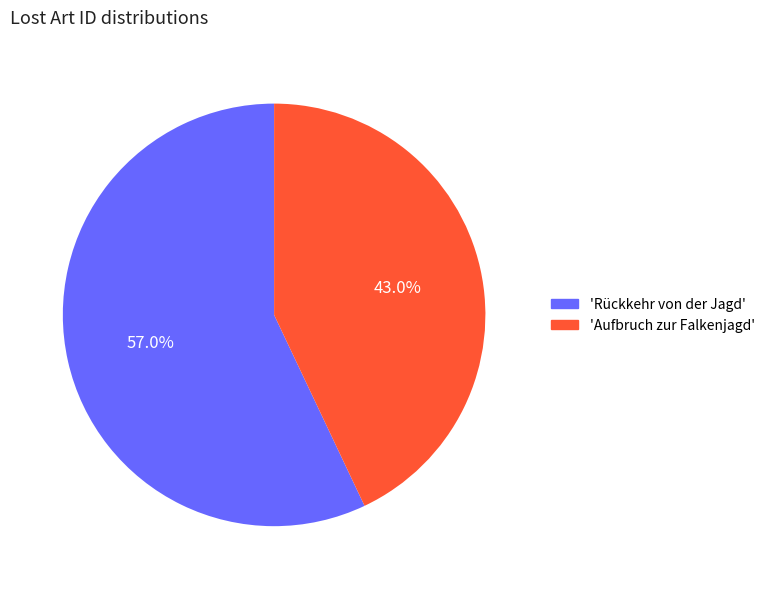

Count the number of slices in the pie.

2